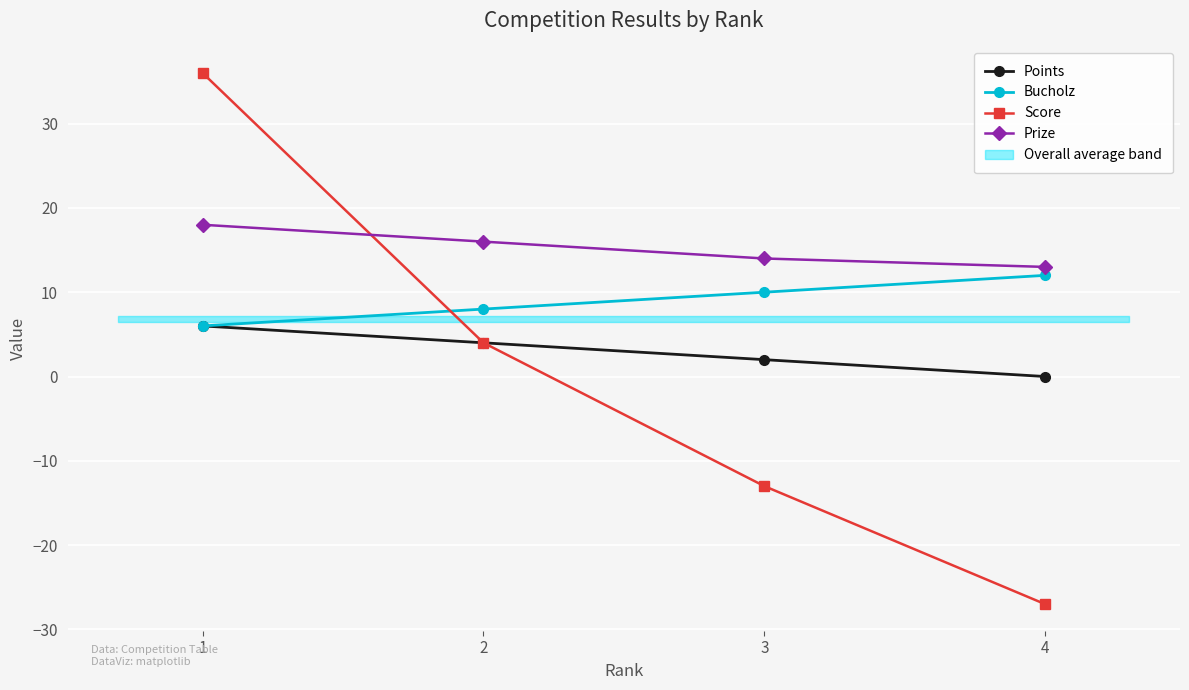

What is the sum of all Bucholz values?

36